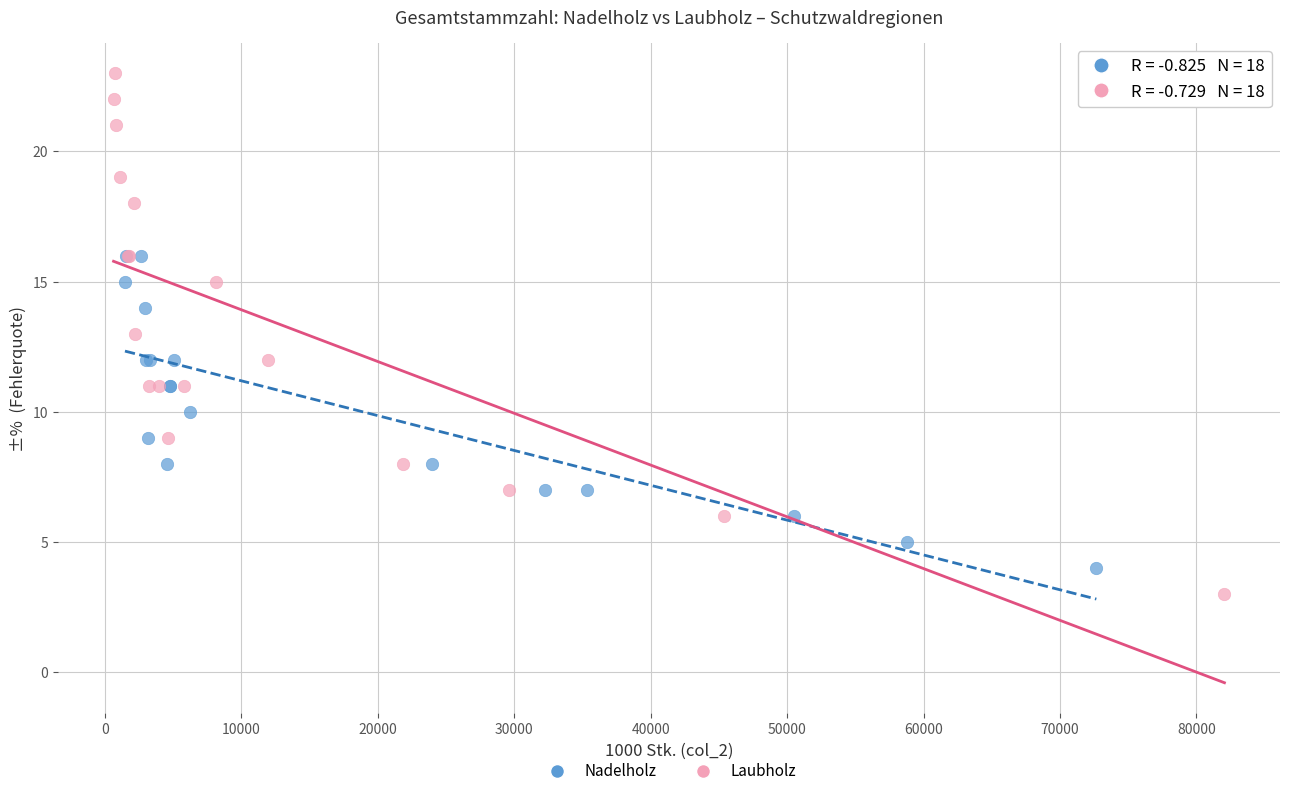

Which series reaches the maximum Y coordinate?

Laubholz